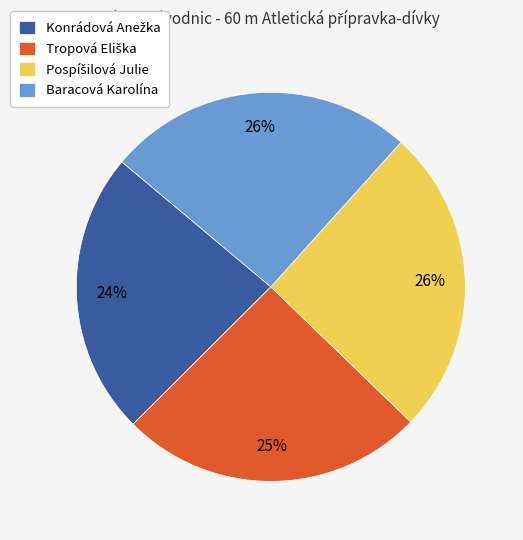

Is there any slice that represents more than half of the pie?

No